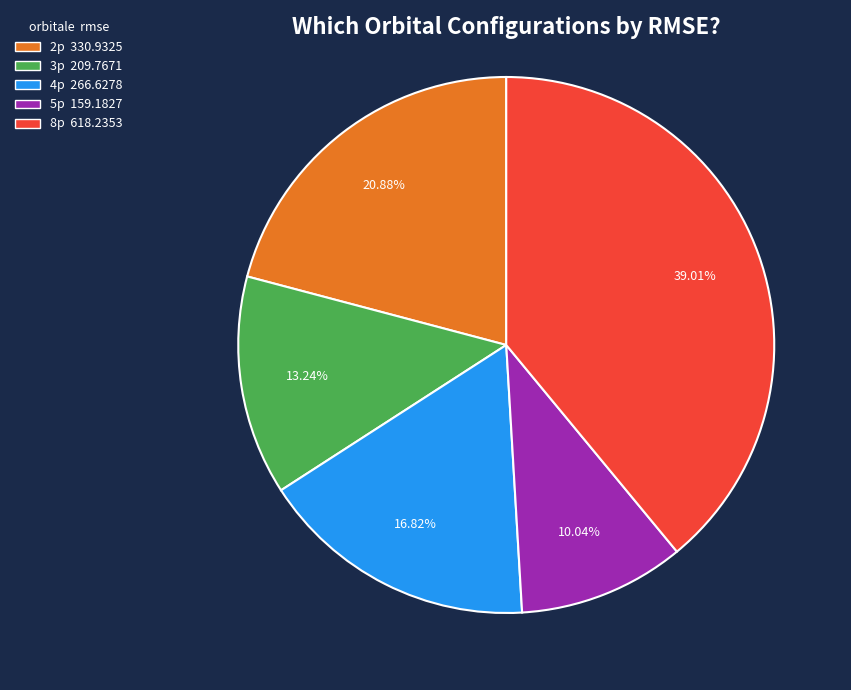

Does any single category account for the majority?

No